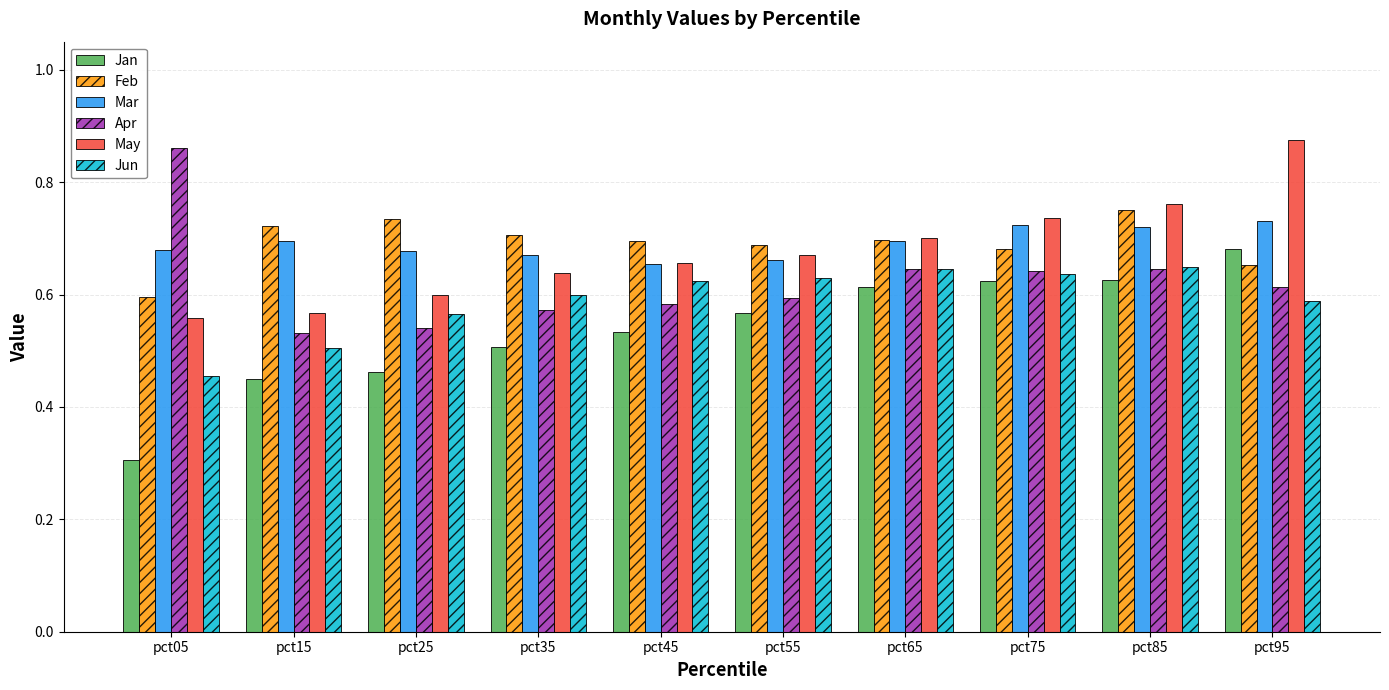

What is the total value across all series at pct85?

4.2